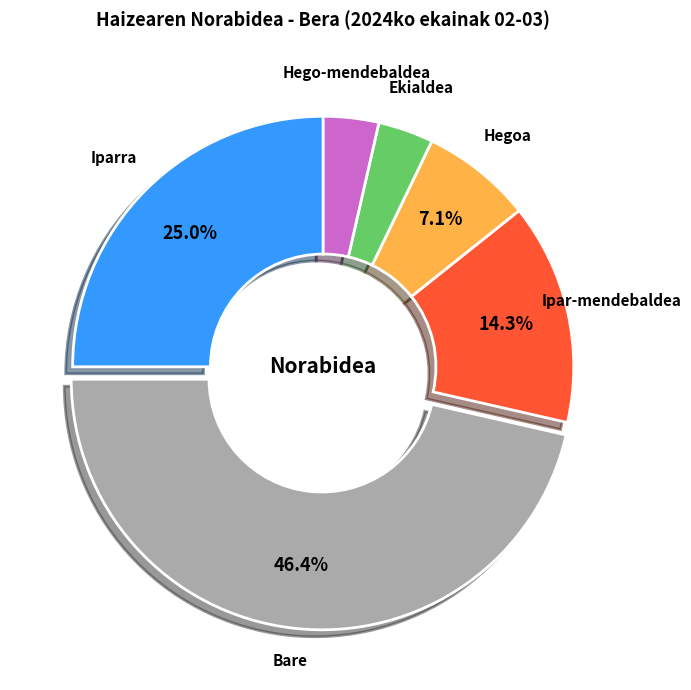

What percentage is the Hegoa slice, to the nearest percent?

7%